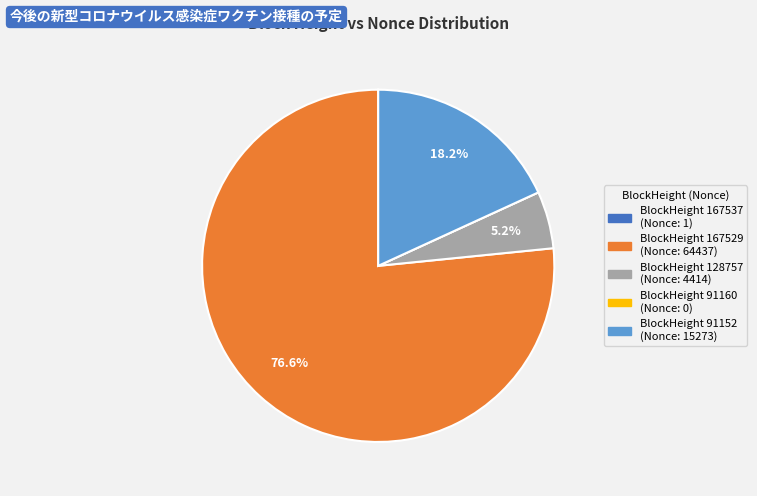

Is there a majority slice in this chart?

Yes